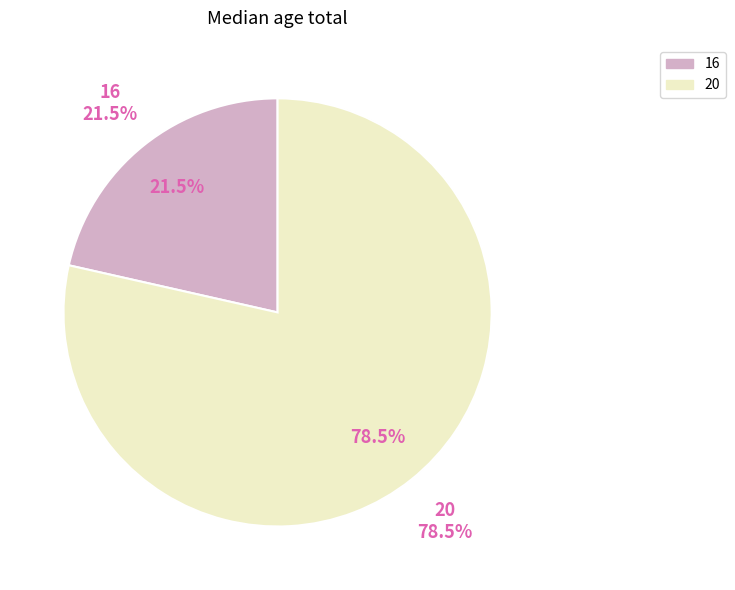

Which category has the smallest portion of the pie?

16